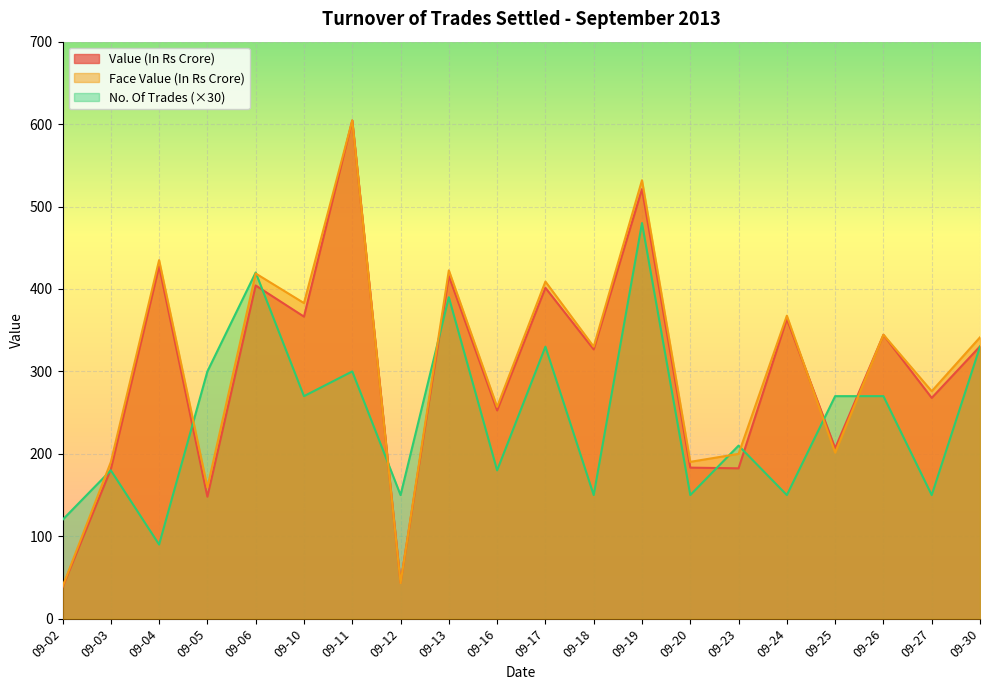

How many data points in Face Value (In Rs Crore) are above 341?

10